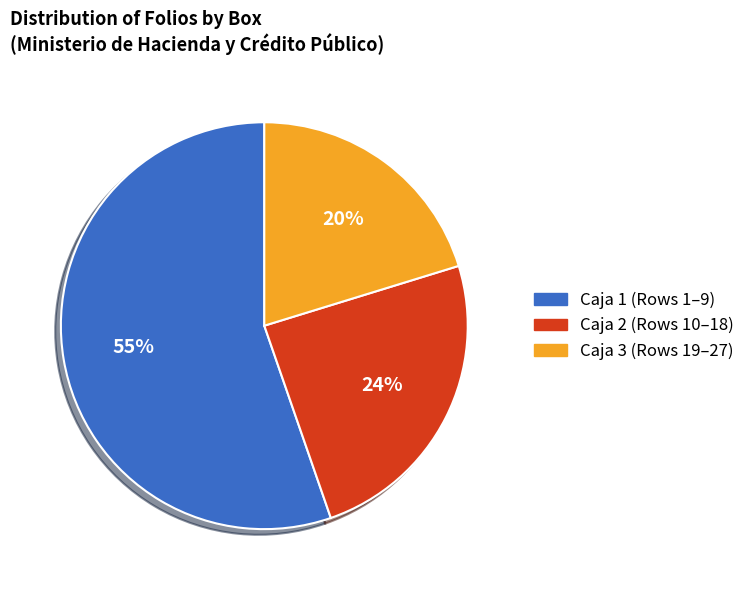

Is it true that Caja 1 (Rows 1–9) is 55% of the pie?

True